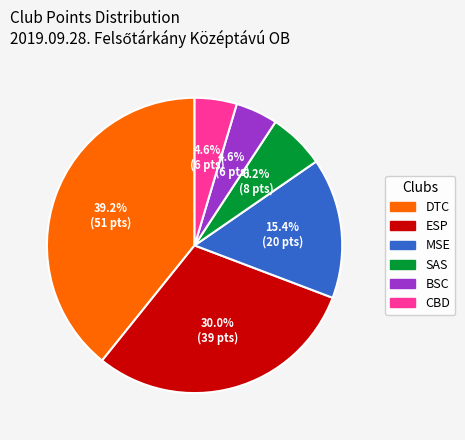

Is the sum of DTC and MSE greater than half?

Yes